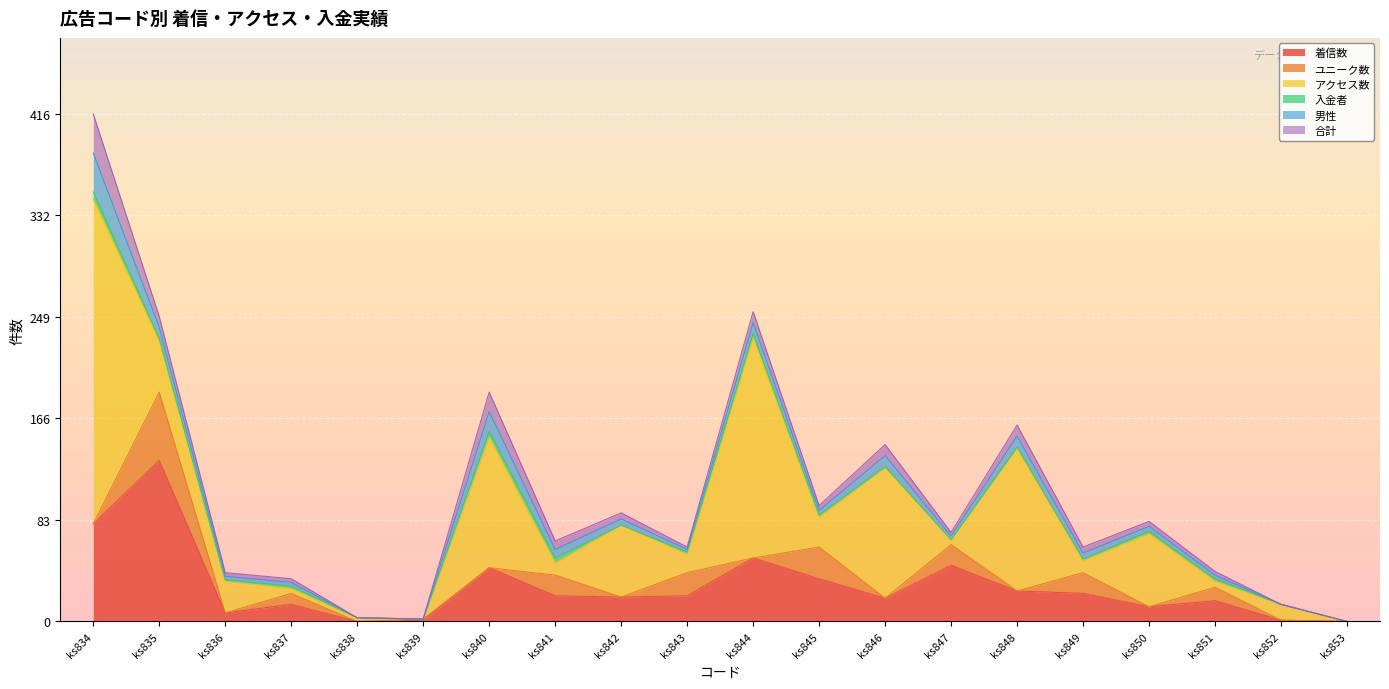

Is the value of 合計 at ks843 greater than the value of アクセス数 at ks838?

No